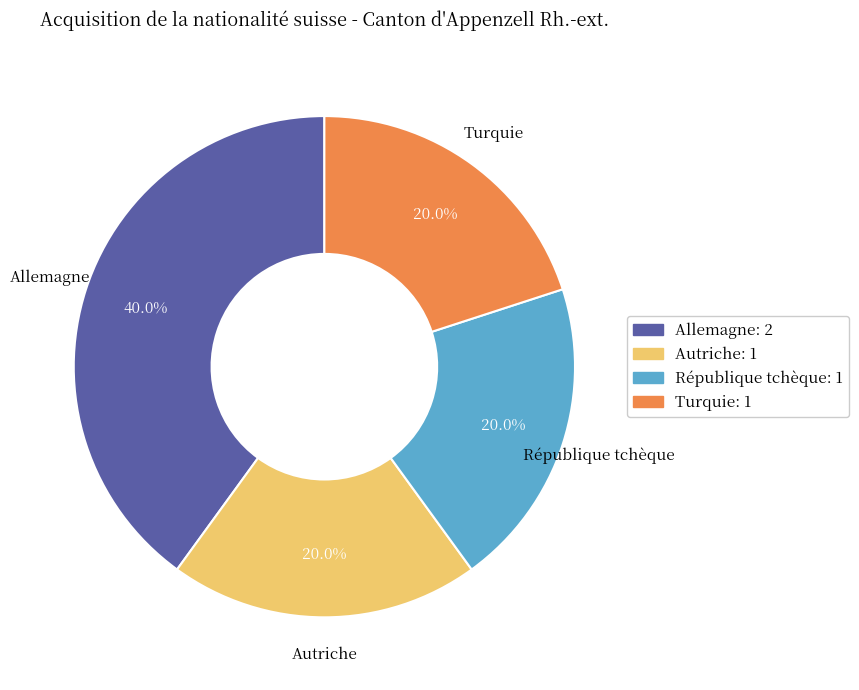

What is the total percentage of Autriche and République tchèque?

40.0%